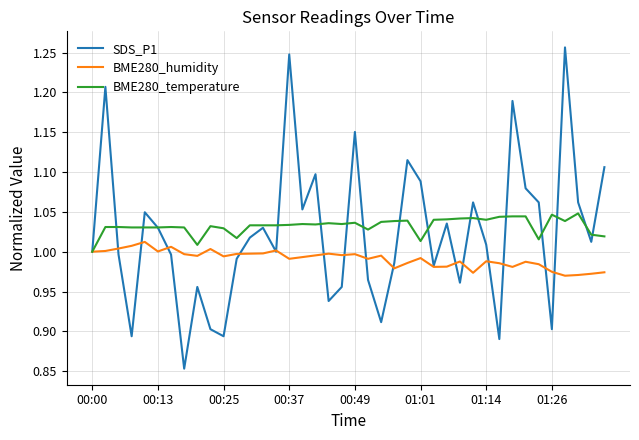

List the series in order of their peak value, lowest first.

BME280_humidity, BME280_temperature, SDS_P1